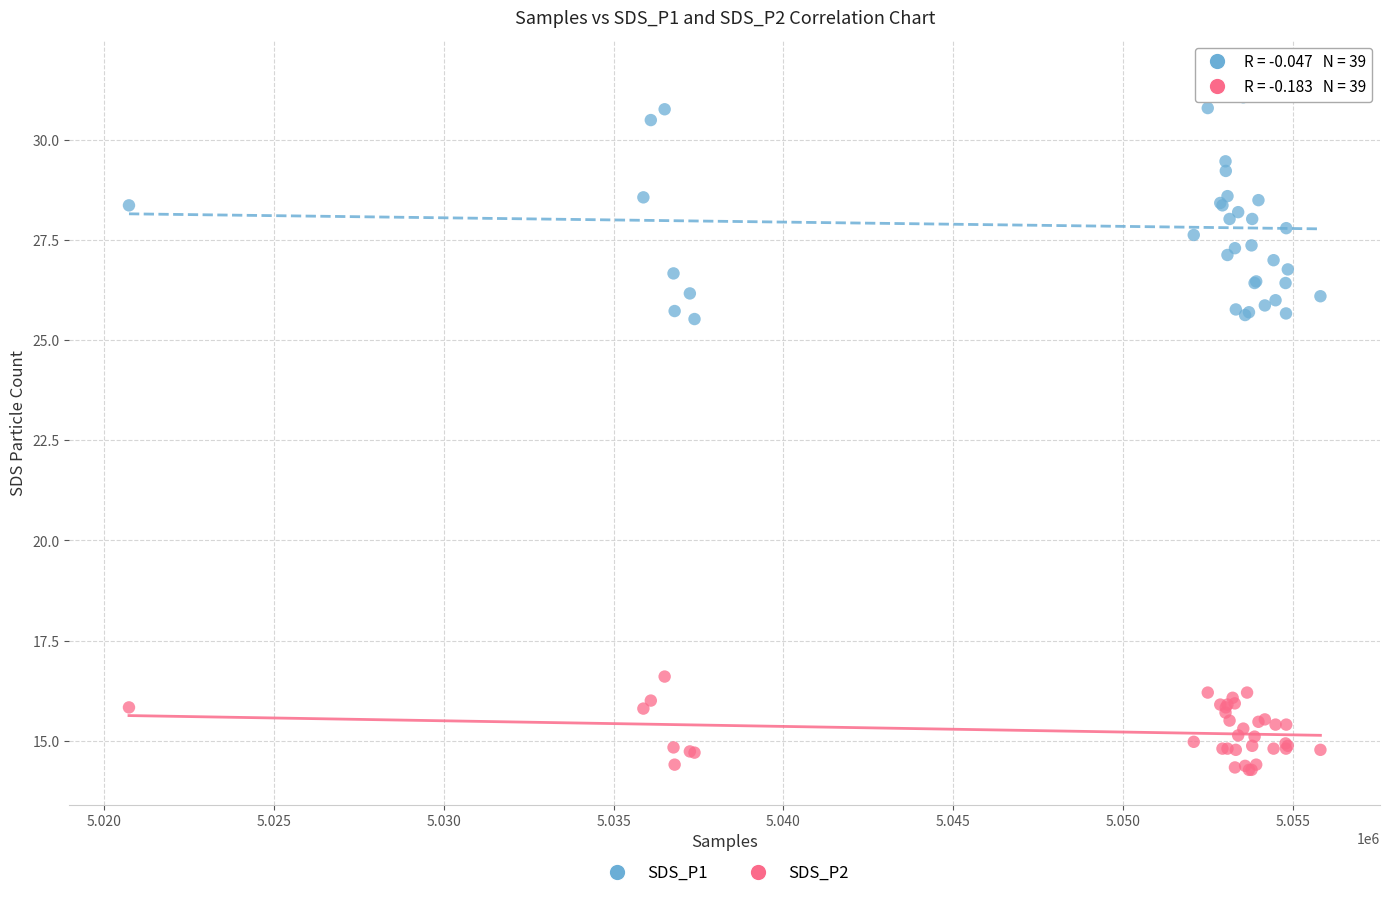

What is the X range (max minus min) for the scatter plot?

35065.0